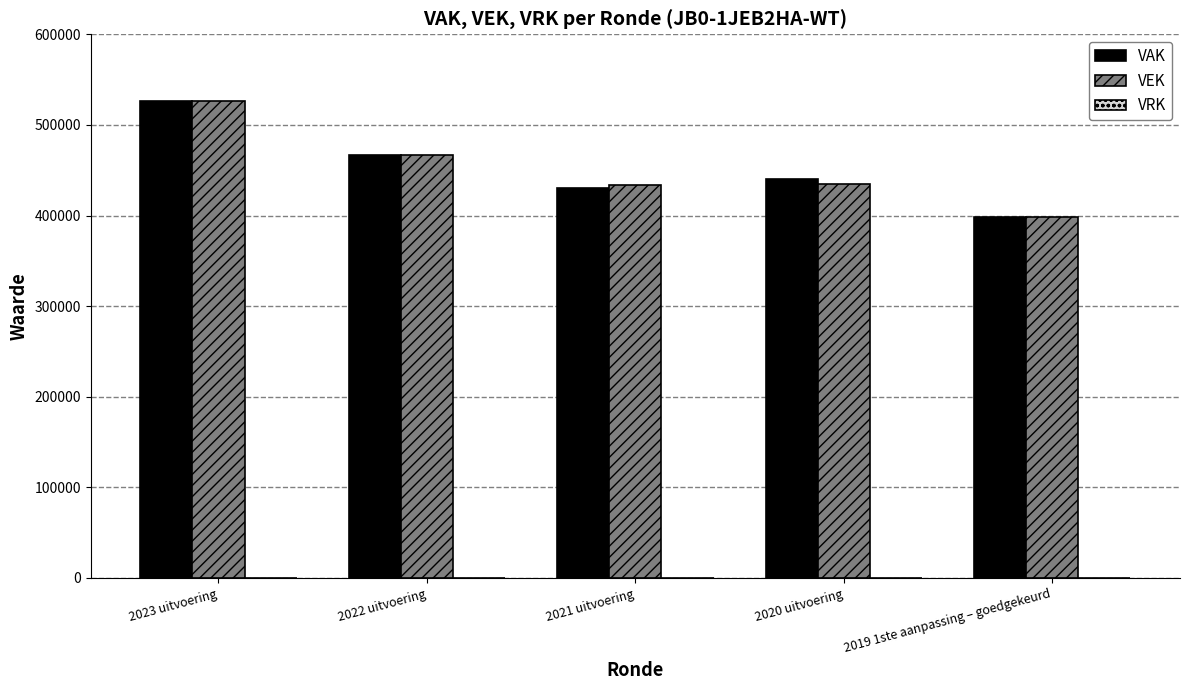

Which series has the largest range (max minus min)?

VEK